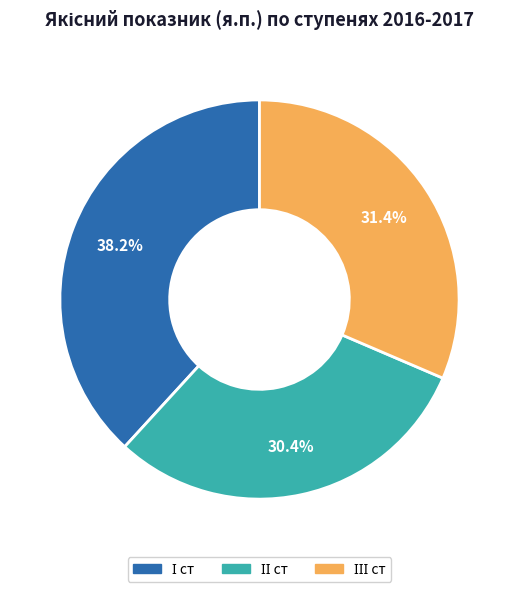

Is there any slice that represents more than half of the pie?

No